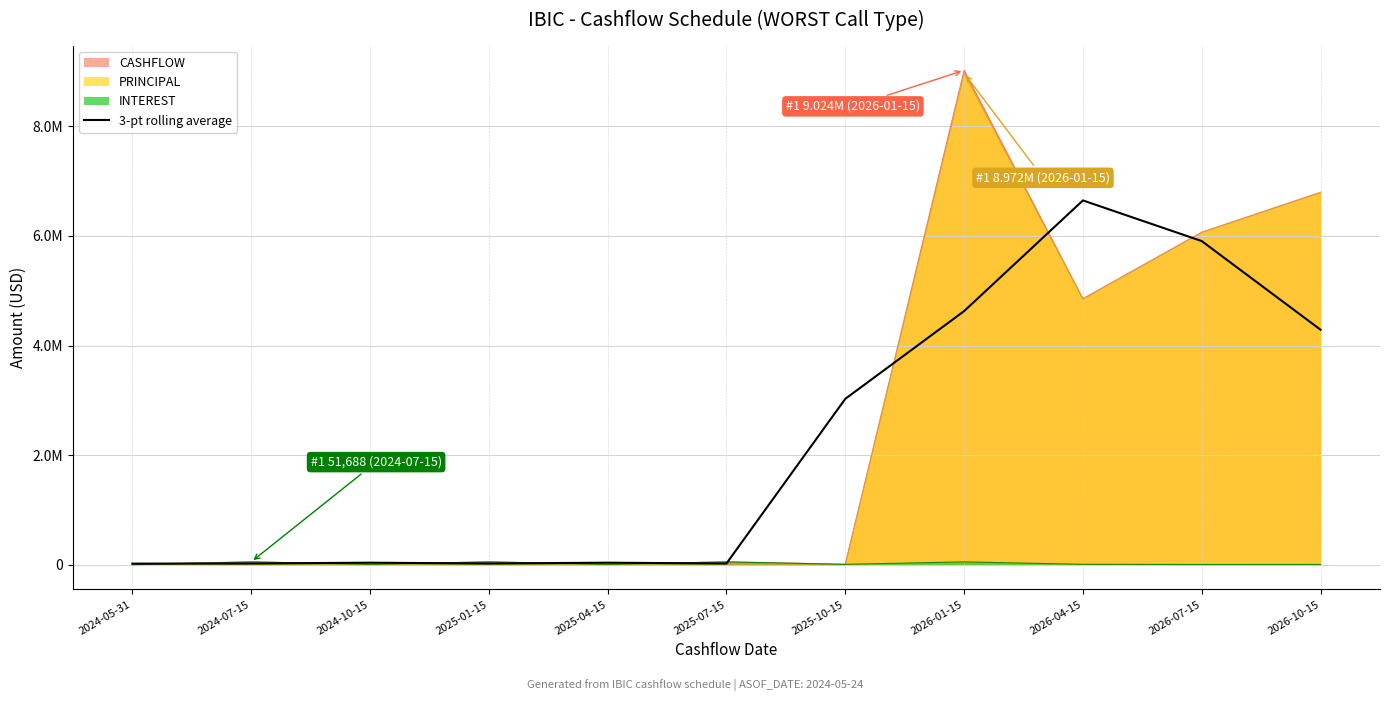

Reading left to right, extract all data points from this chart.

19832.7	22257.8	36883.6	22079.5	36883.6	22079.5	3027545.6	4628636.9	6649019.4	5906824.9	4288504.4